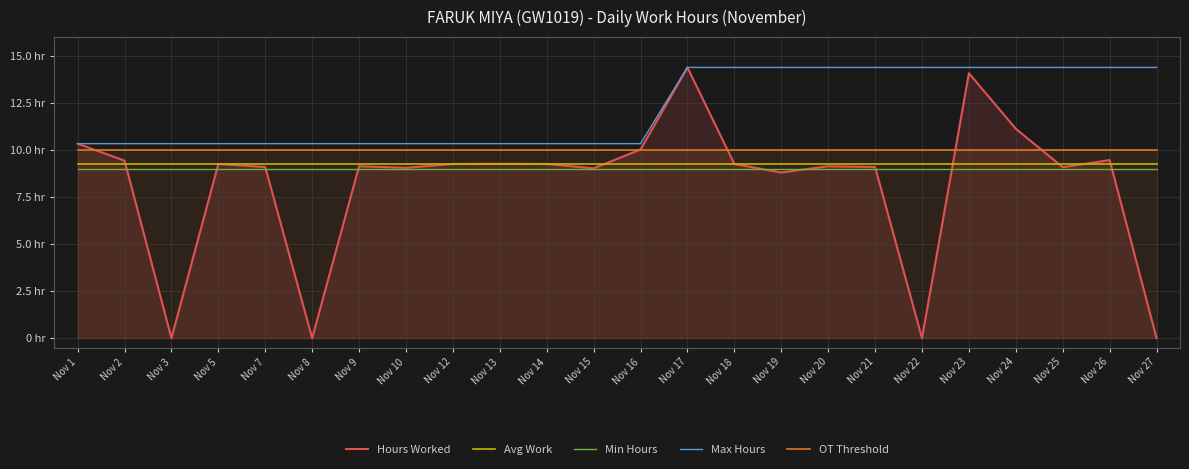

Is it true that Max Hours equals 2.1 at Nov 1?

False